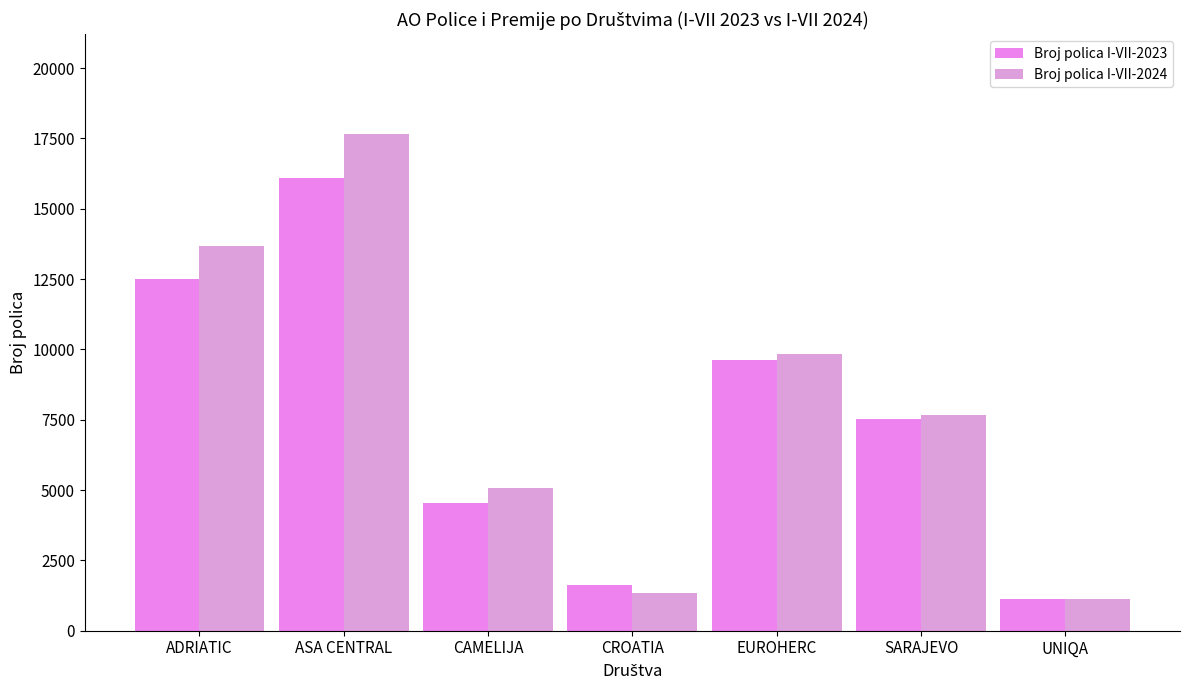

Is the value of Broj polica I-VII-2024 at EUROHERC greater than the value of Broj polica I-VII-2023 at UNIQA?

Yes